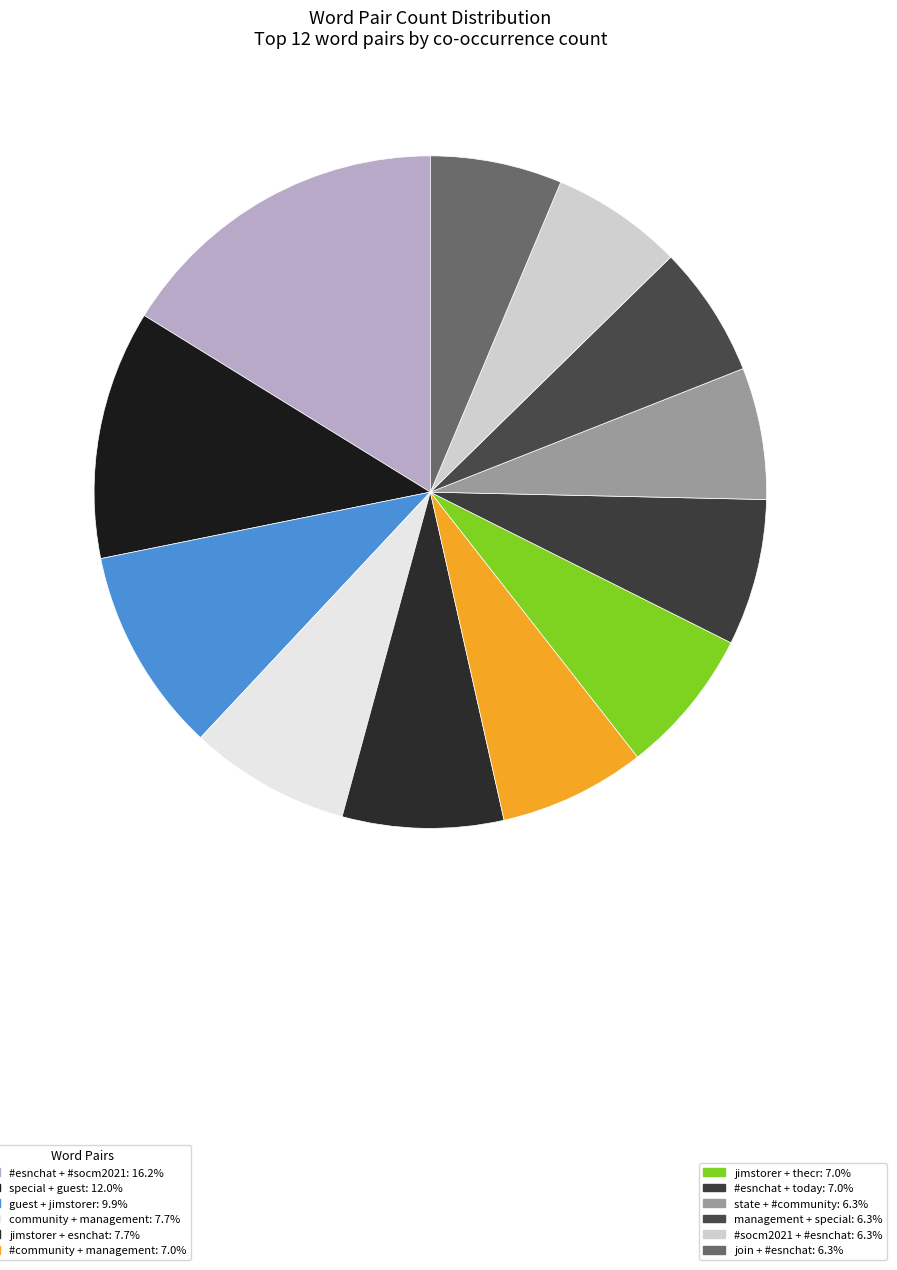

How many slices are in this pie chart?

12